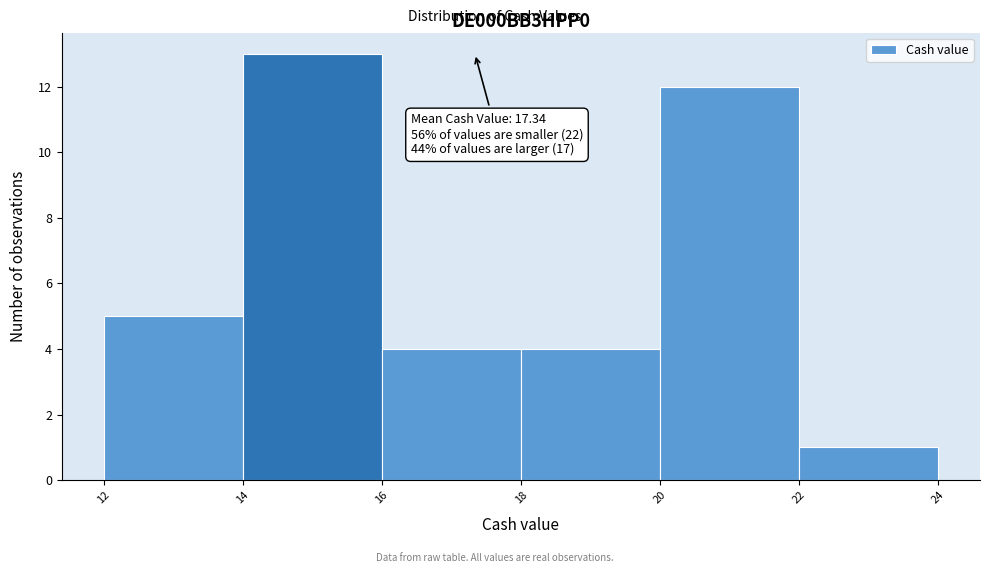

Over which range of the x-axis is the bar tallest?

14 to 16